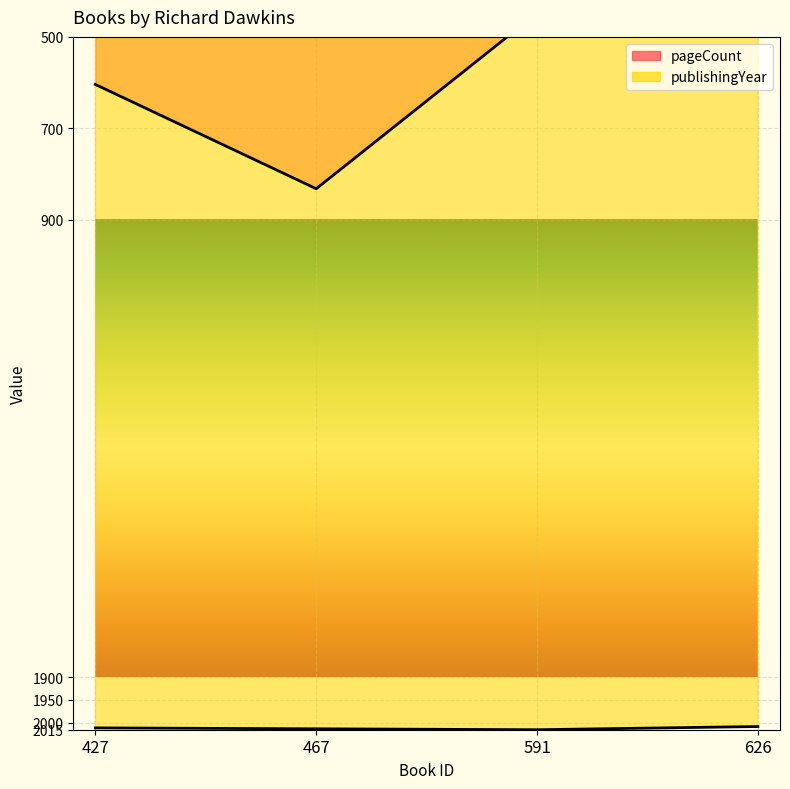

Between 467 and 591, which series saw the biggest shift?

pageCount